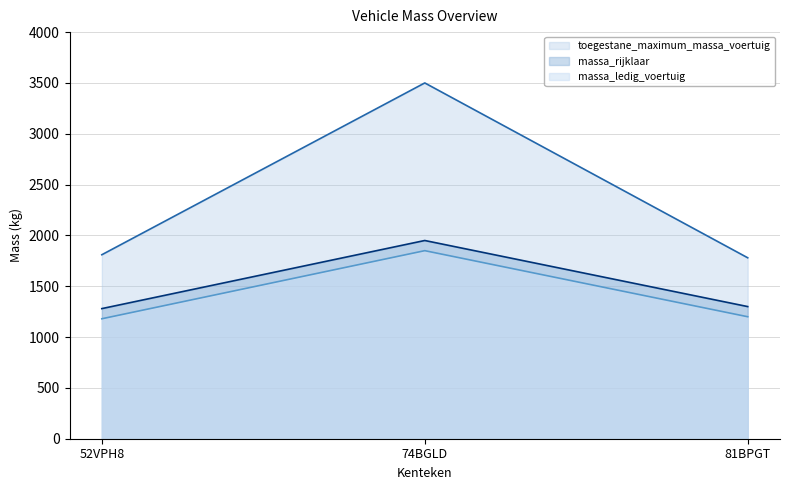

Reading left to right, extract all data points from this chart.

massa_ledig_voertuig: 52VPH8=1180	74BGLD=1850	81BPGT=1200
toegestane_maximum_massa_voertuig: 52VPH8=1810	74BGLD=3500	81BPGT=1780
massa_rijklaar: 52VPH8=1280	74BGLD=1950	81BPGT=1300